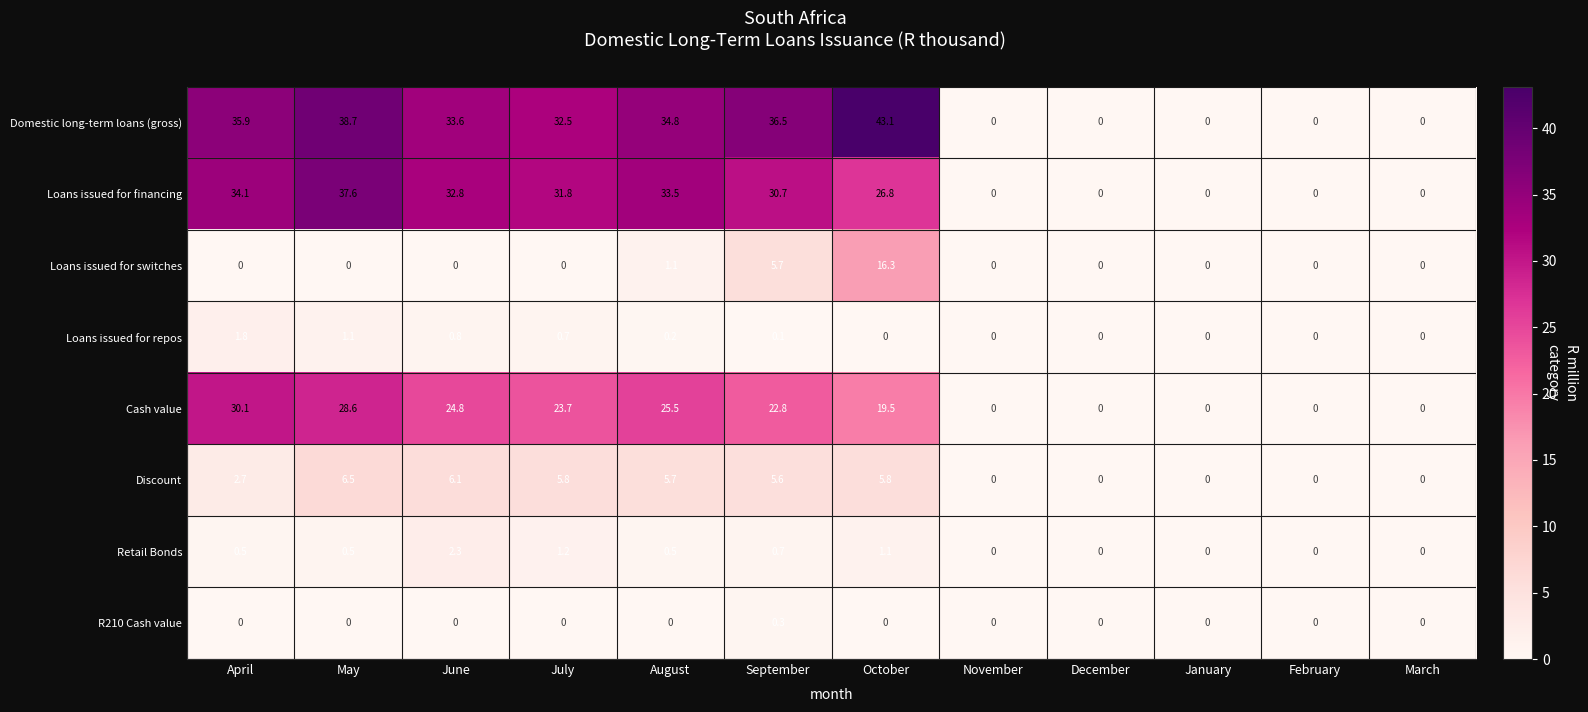

Which series changed the most between April and January?

Domestic long-term loans (gross)